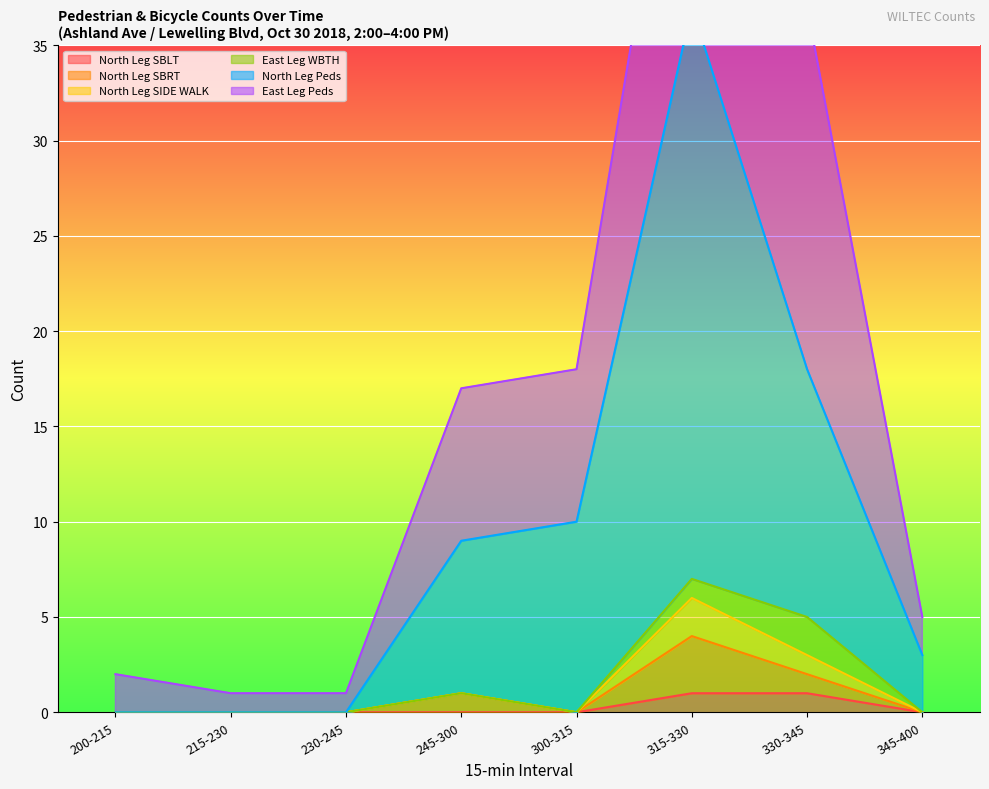

In North Leg SBRT, how many points are lower than both neighbors (excluding endpoints)?

1